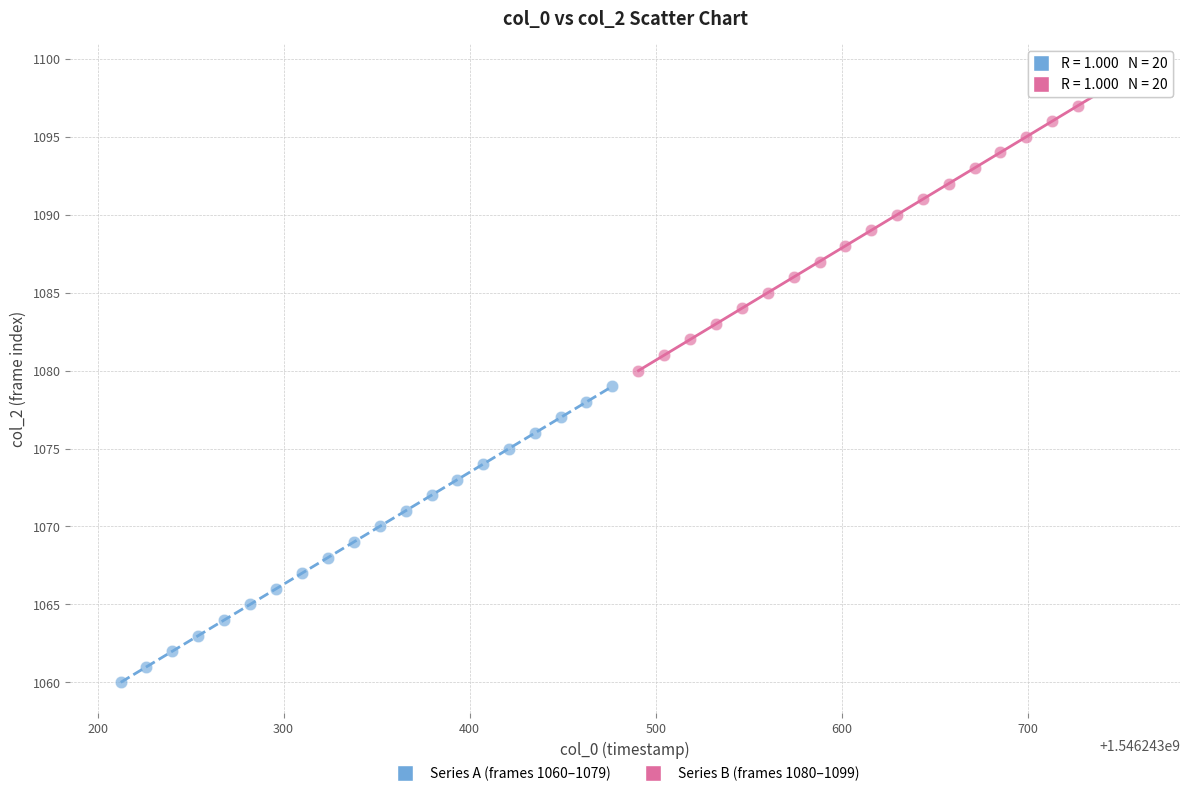

What are all the series names shown in the legend?

Series A (frames 1060–1079), Series B (frames 1080–1099)